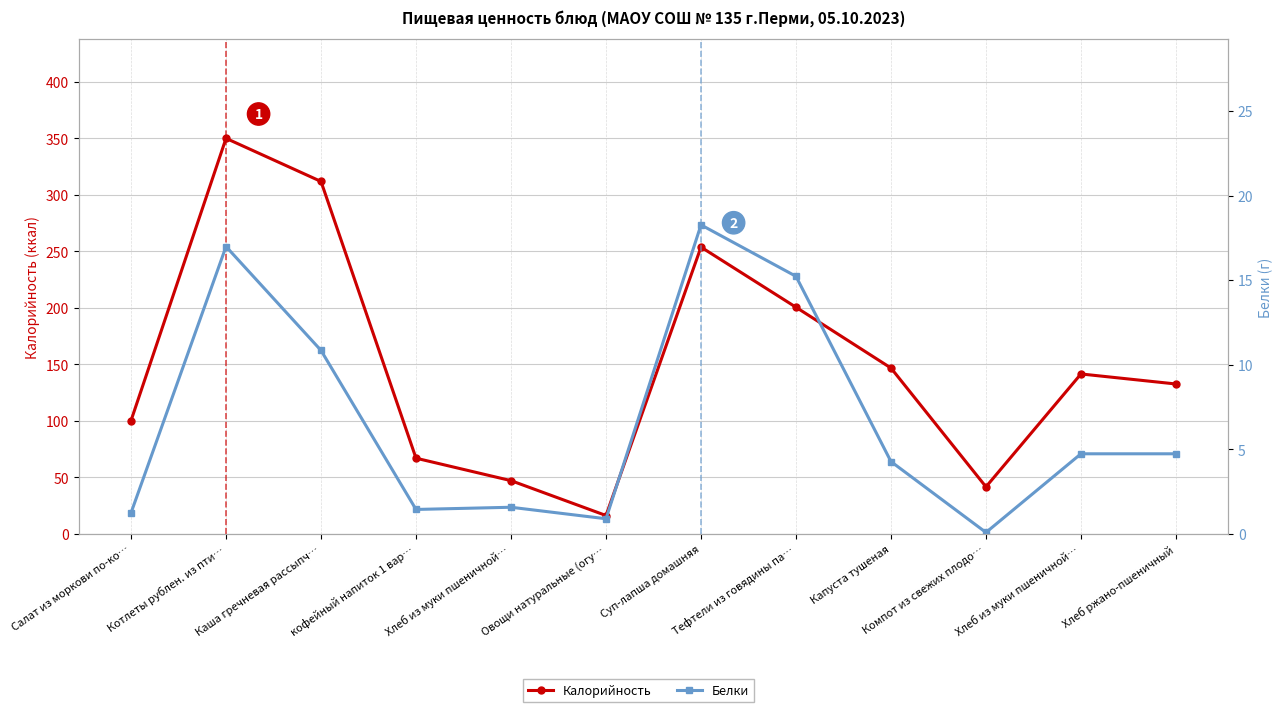

Rank the series by their average value, from lowest to highest.

Белки, Калорийность